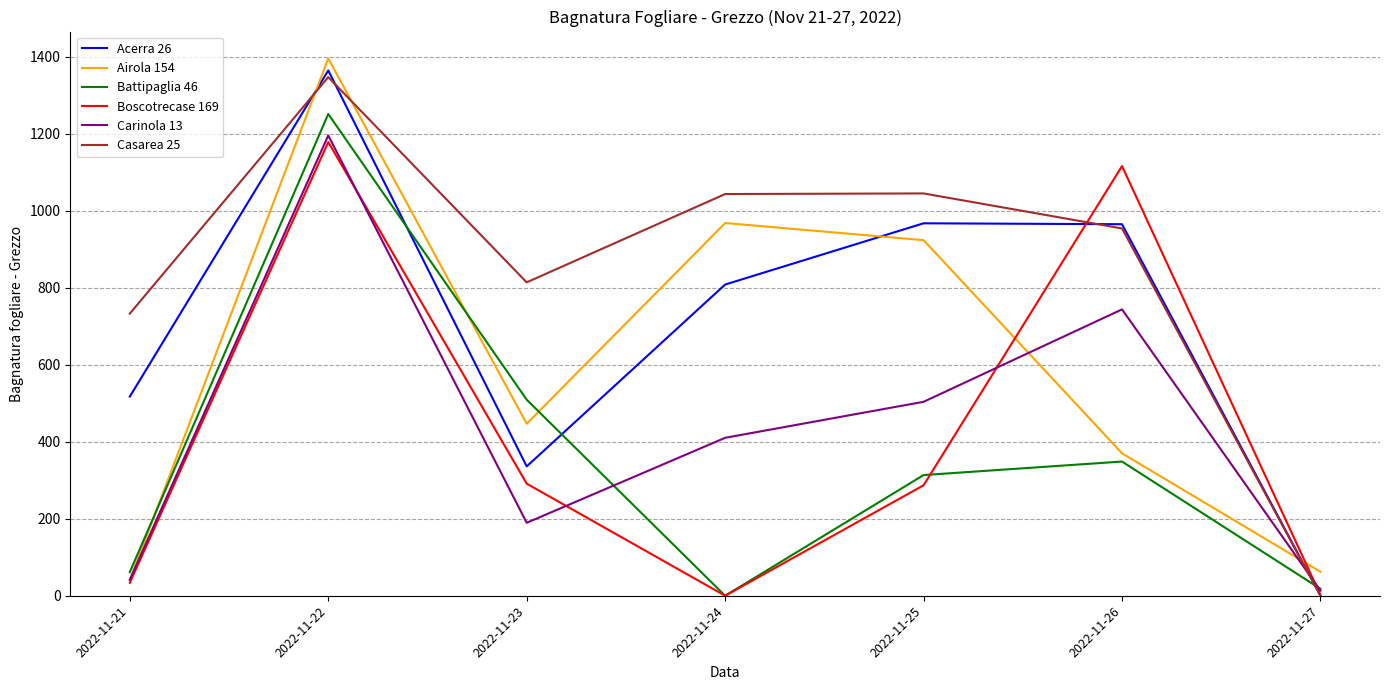

How many intersections are there between Airola 154 and Acerra 26?

3